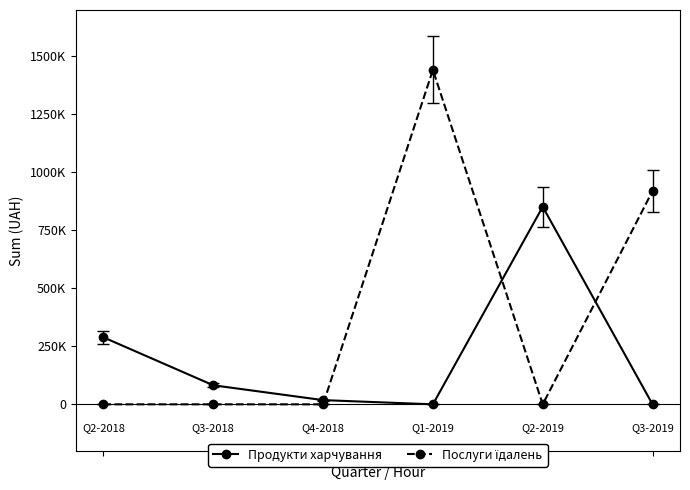

Reading left to right, list all the values displayed in this chart.

Продукти харчування: 0=288813.0	1=82166.8	2=18156.8	3=0.0	4=851723.4	5=0.0
Послуги їдалень: 0=0.0	1=0.0	2=0.0	3=1441837.8	4=0.0	5=919720.8